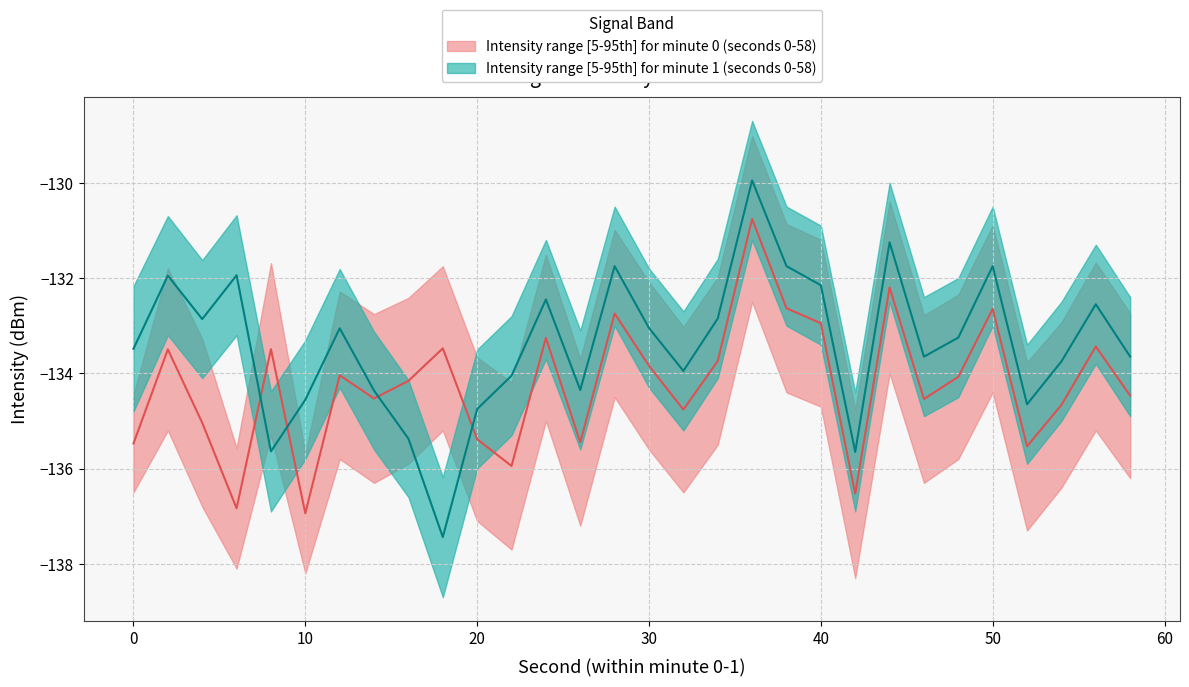

What is the smallest value displayed?

-136.9